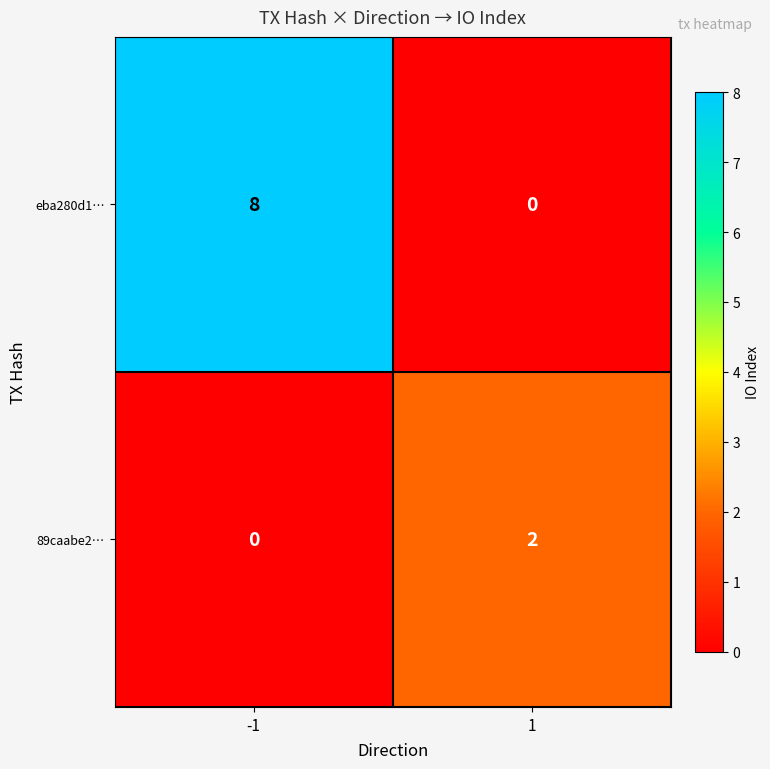

What is the difference between the eba280d1… values at -1 and 1?

8